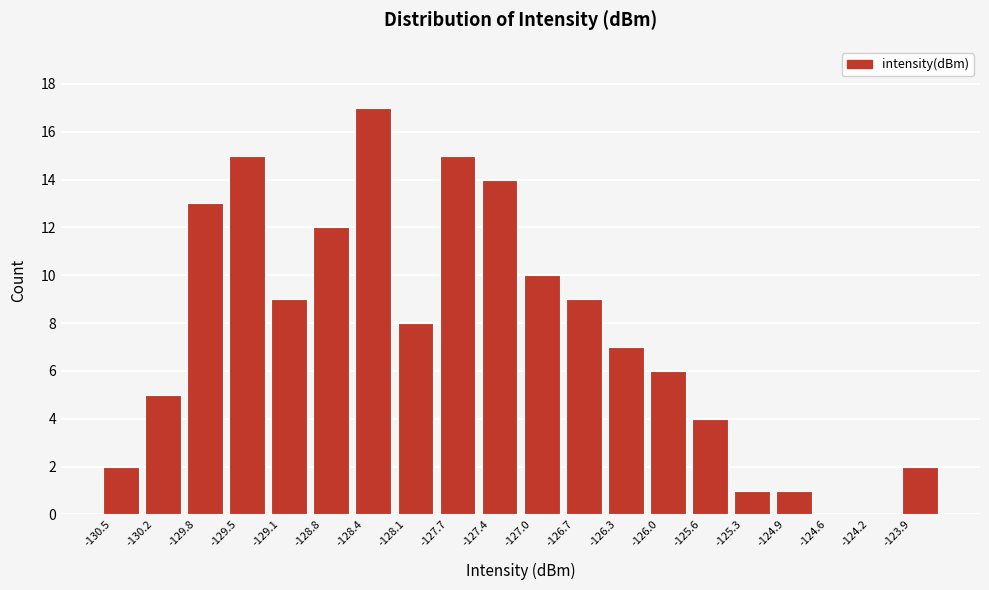

Reading left to right, extract all data points from this chart.

-130.5=2	-130.2=5	-129.8=13	-129.5=15	-129.1=9	-128.8=12	-128.4=17	-128.1=8	-127.7=15	-127.4=14	-127.0=10	-126.7=9	-126.3=7	-126.0=6	-125.6=4	-125.3=1	-124.9=1	-124.6=0	-124.2=0	-123.9=2